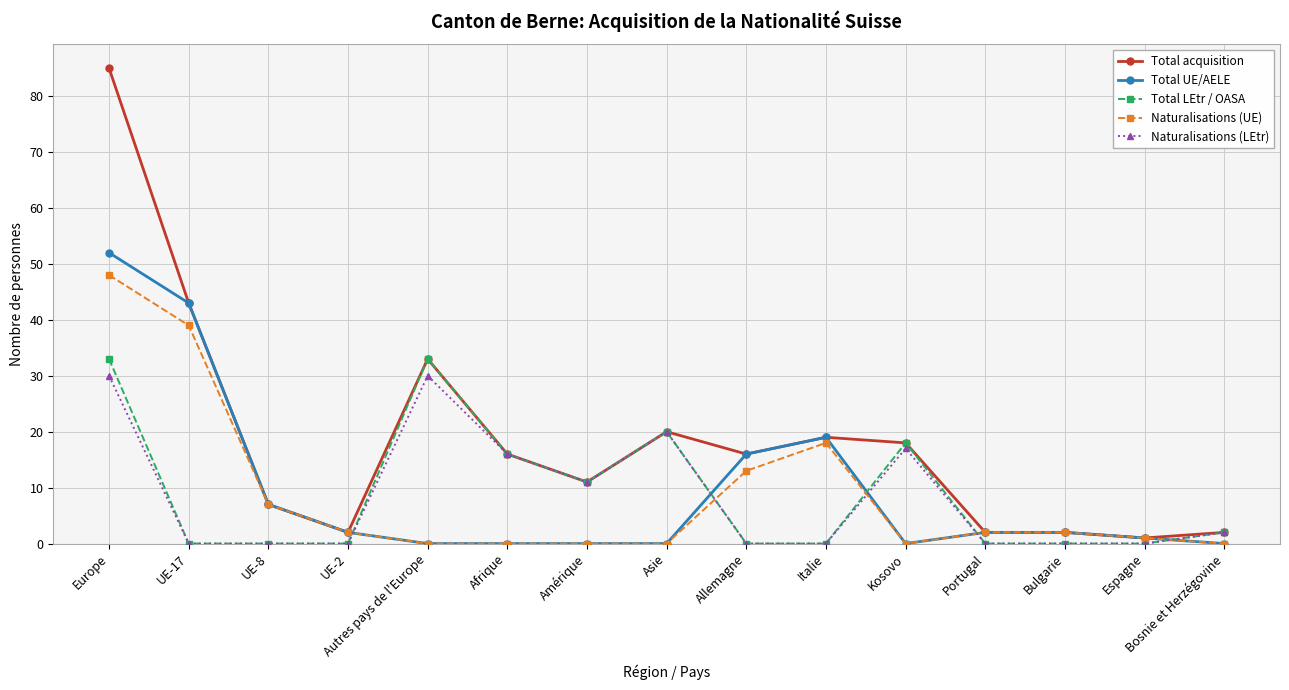

What is the total value across all series at UE-8?

21